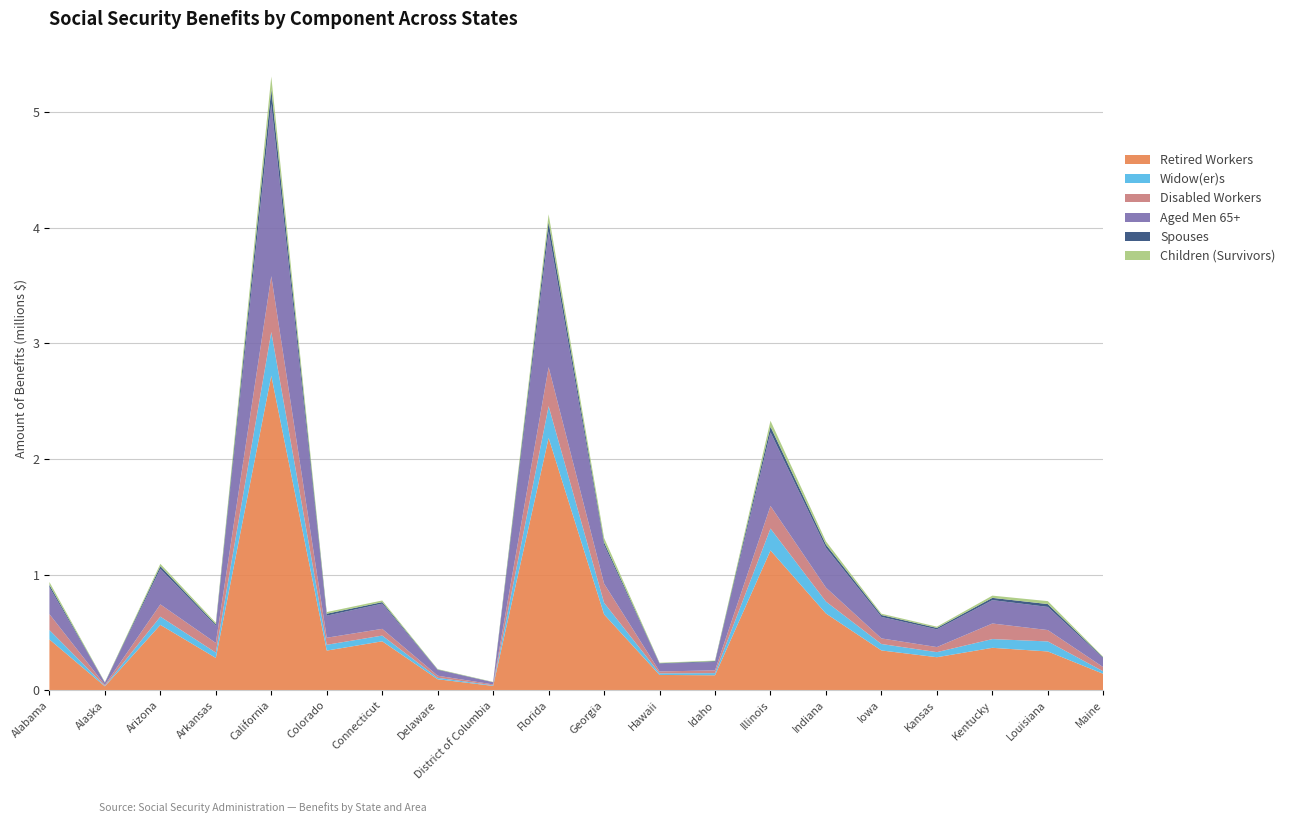

Reading right to left, what are all the values shown in this chart?

Retired Workers: Maine=142332	Louisiana=335839	Kentucky=367305	Kansas=286047	Iowa=344577	Indiana=663895	Illinois=1209667	Idaho=129886	Hawaii=132623	Georgia=656301	Florida=2182745	District of Columbia=38046	Delaware=95350	Connecticut=423636	Colorado=343392	California=2720934	Arkansas=279916	Arizona=565615	Alaska=34094	Alabama=439790
Widow(er)s: Maine=21095	Louisiana=86613	Kentucky=75547	Kansas=43760	Iowa=55756	Indiana=103297	Illinois=189250	Idaho=18480	Hawaii=13855	Georgia=100369	Florida=274601	District of Columbia=5111	Delaware=12491	Connecticut=49420	Colorado=50171	California=377491	Arkansas=46322	Arizona=71207	Alaska=4299	Alabama=81193
Disabled Workers: Maine=36220	Louisiana=98323	Kentucky=134675	Kansas=43993	Iowa=48370	Indiana=120476	Illinois=195349	Idaho=23822	Hawaii=16379	Georgia=165236	Florida=337647	District of Columbia=7545	Delaware=18177	Connecticut=58202	Colorado=61016	California=483093	Arkansas=82991	Arizona=106047	Alaska=8068	Alabama=137763
Aged Men 65+: Maine=77589	Louisiana=200447	Kentucky=202139	Kansas=153519	Iowa=185762	Indiana=345106	Illinois=636977	Idaho=73113	Hawaii=67234	Georgia=333546	Florida=1172575	District of Columbia=18553	Delaware=49940	Connecticut=218212	Colorado=190781	California=1489490	Arkansas=149157	Arizona=307571	Alaska=19314	Alabama=232662
Spouses: Maine=6092	Louisiana=24396	Kentucky=19675	Kansas=12217	Iowa=16622	Indiana=27187	Illinois=48303	Idaho=6356	Hawaii=4001	Georgia=23997	Florida=82797	District of Columbia=1018	Delaware=3409	Connecticut=12975	Colorado=16874	California=127270	Arkansas=11434	Arizona=23125	Alaska=1220	Alabama=20153
Children (Survivors): Maine=5159	Louisiana=25459	Kentucky=19265	Kansas=10714	Iowa=11263	Indiana=27980	Illinois=51183	Idaho=5154	Hawaii=4116	Georgia=38264	Florida=65971	District of Columbia=2233	Delaware=3657	Connecticut=14184	Colorado=14231	California=109577	Arkansas=13697	Arizona=20144	Alaska=2861	Alabama=24985